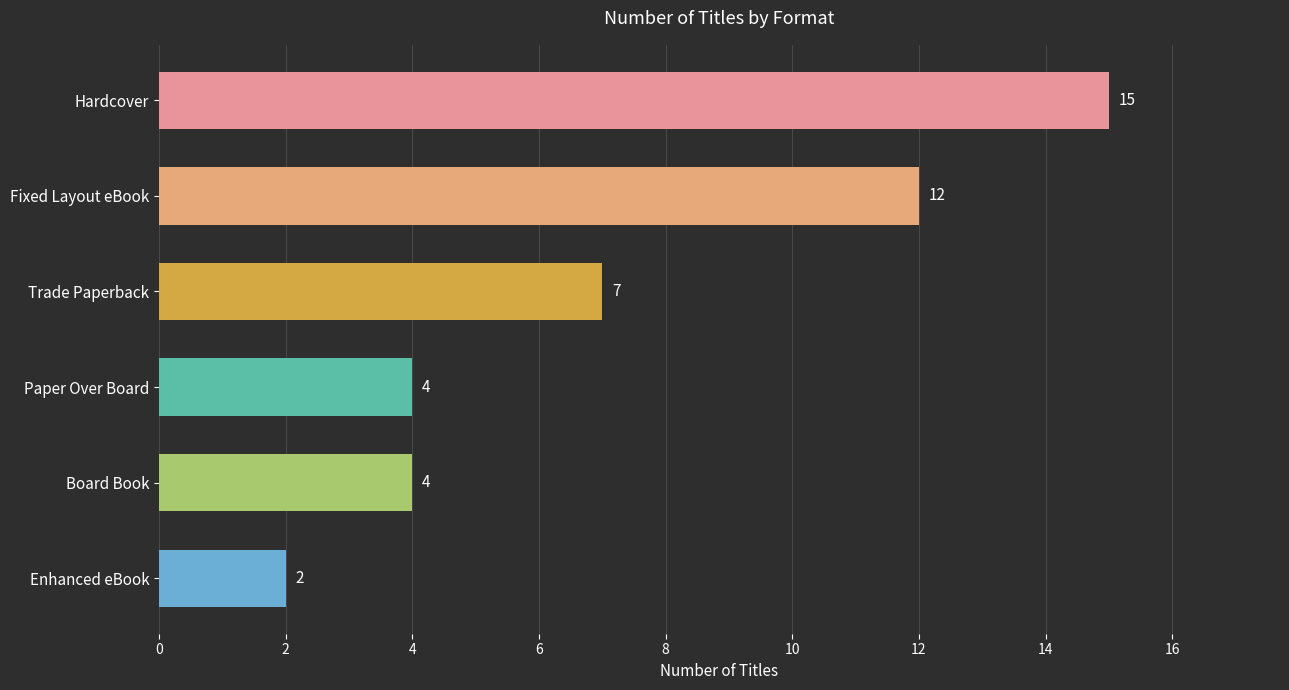

What is the ratio of the value at Trade Paperback to the value at Fixed Layout eBook?

0.6